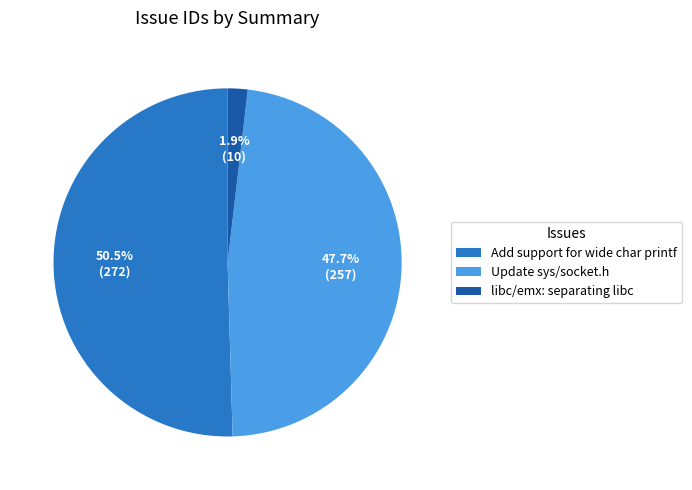

Which category has the smallest portion of the pie?

libc/emx: separating libc